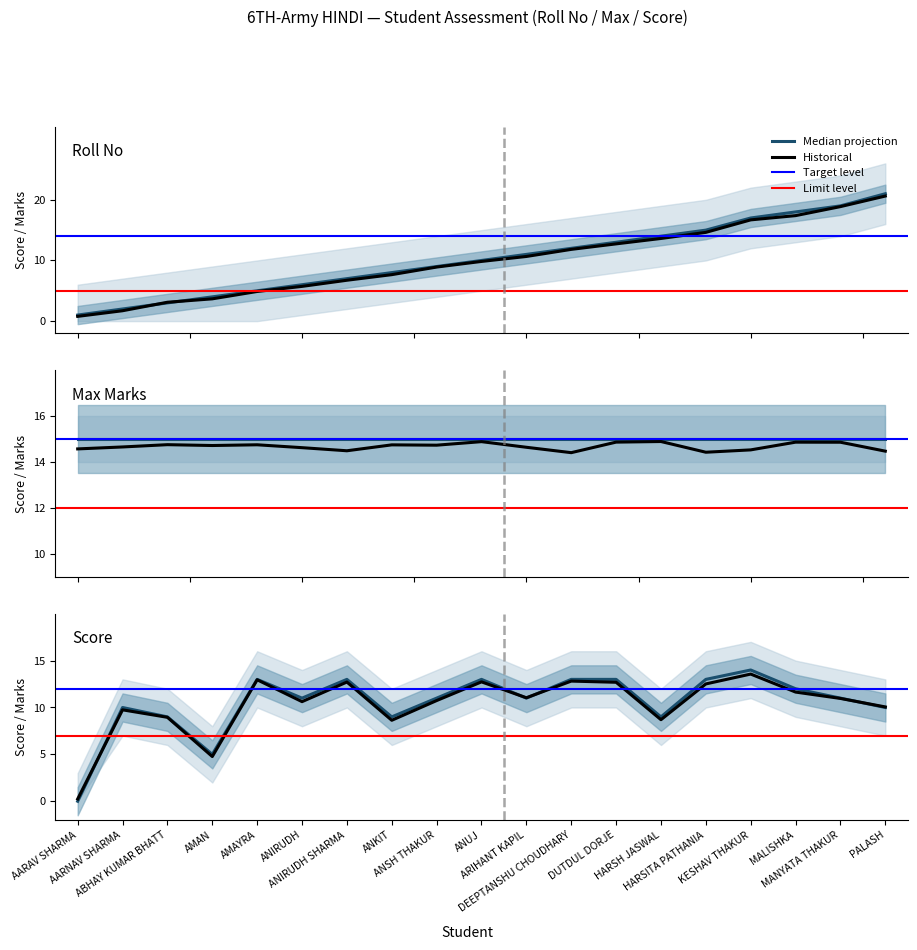

How many data points in Score are above 11?

8